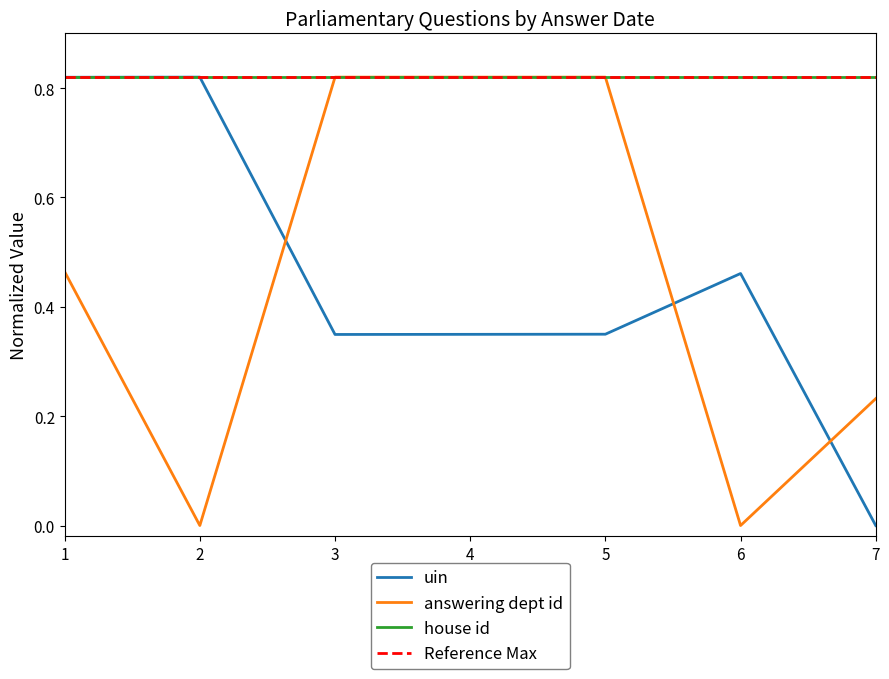

What is the greatest value displayed?

0.8